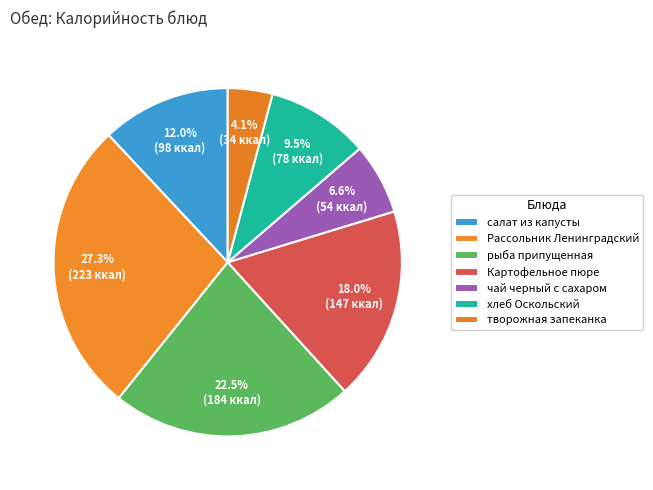

Combined, what portion of the pie is Рассольник Ленинградский and салат из капусты?

39.2%